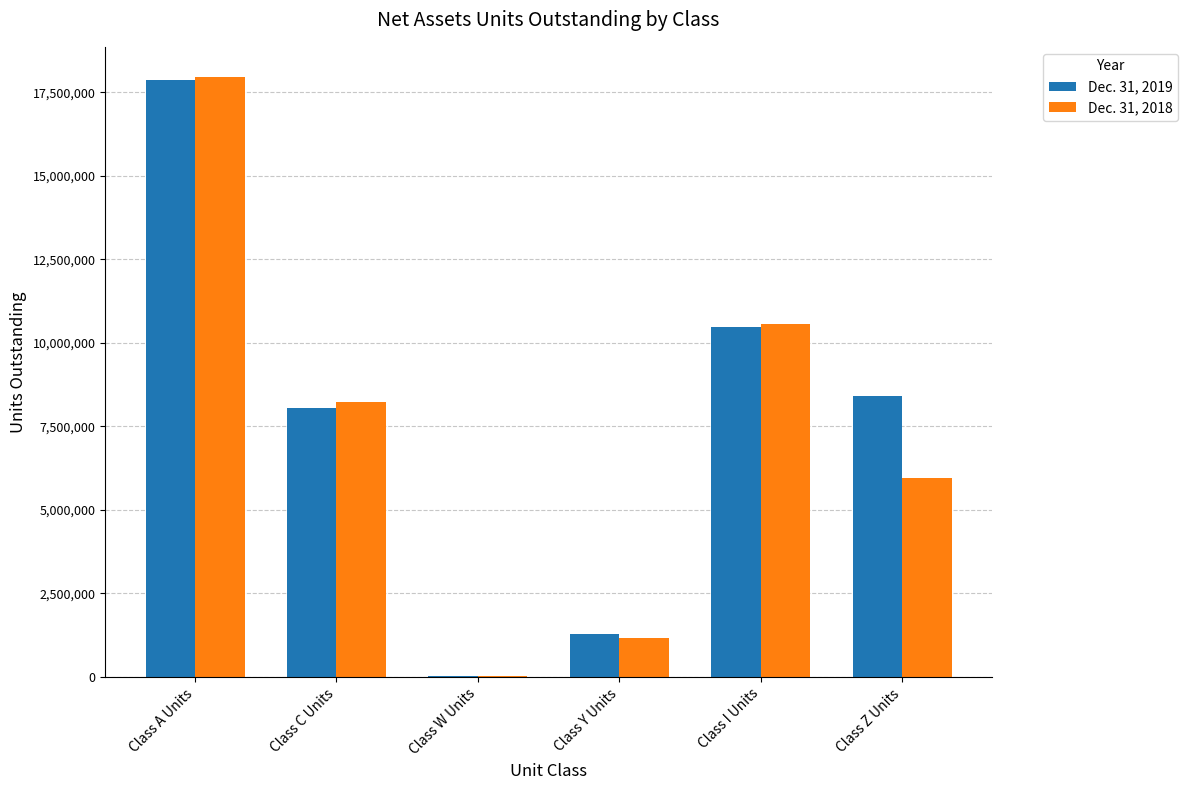

What value does the Dec. 31, 2019 series have at Class C Units, to the nearest 10?

8067790